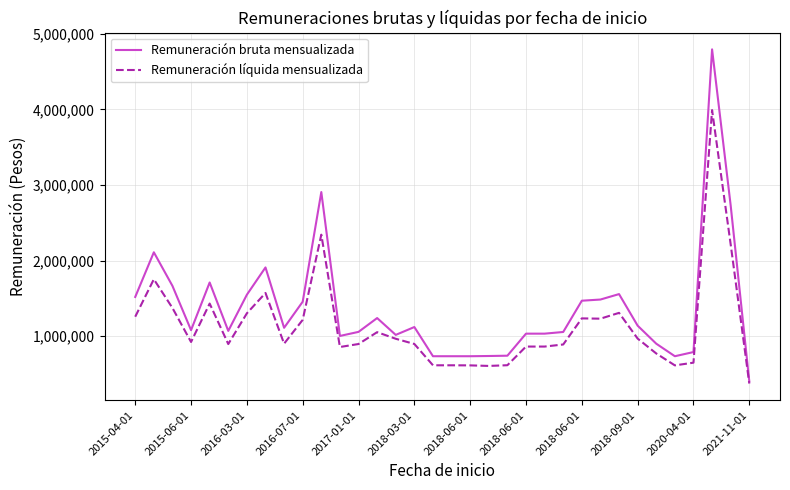

How many distinct data groups are displayed?

2